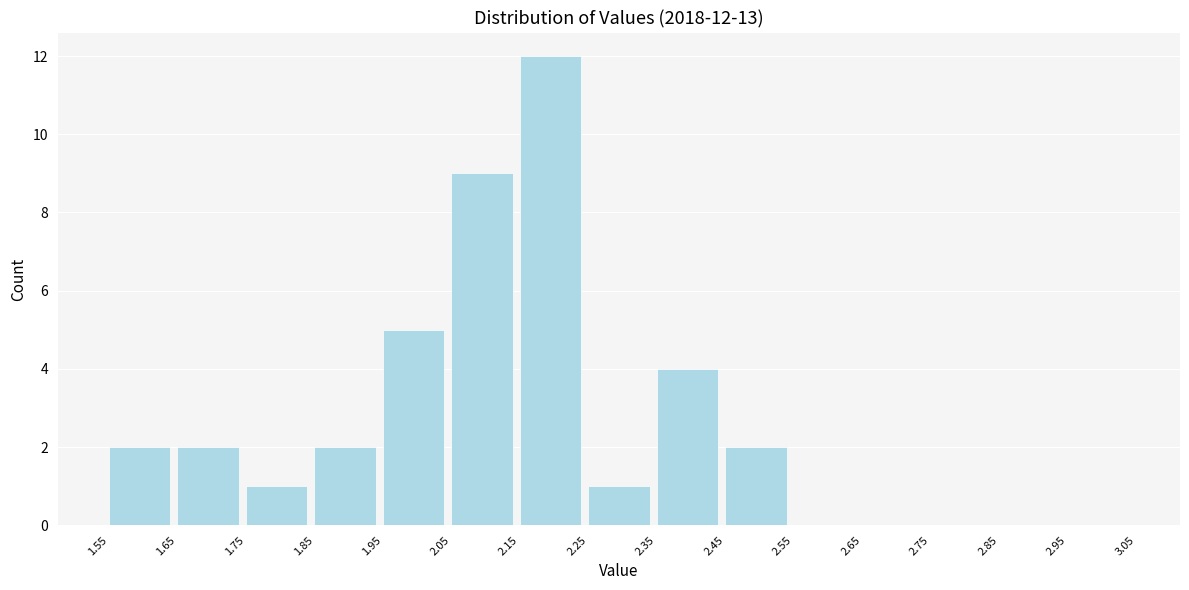

Over which range of the x-axis is the bar tallest?

2.15 to 2.25